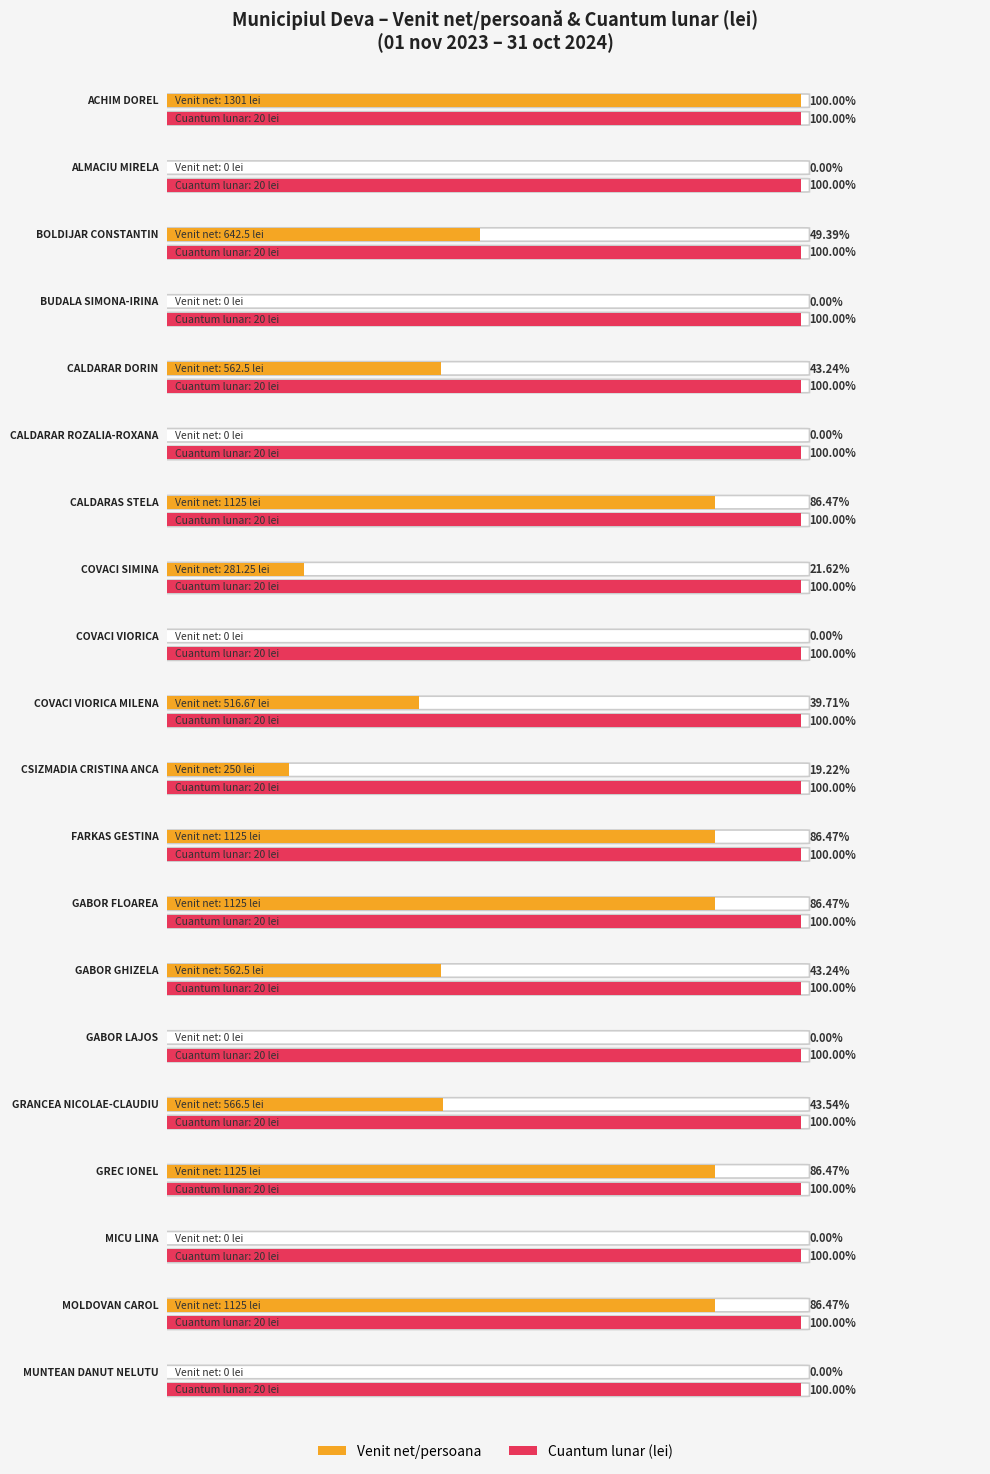

How many bars are there in each group?

2